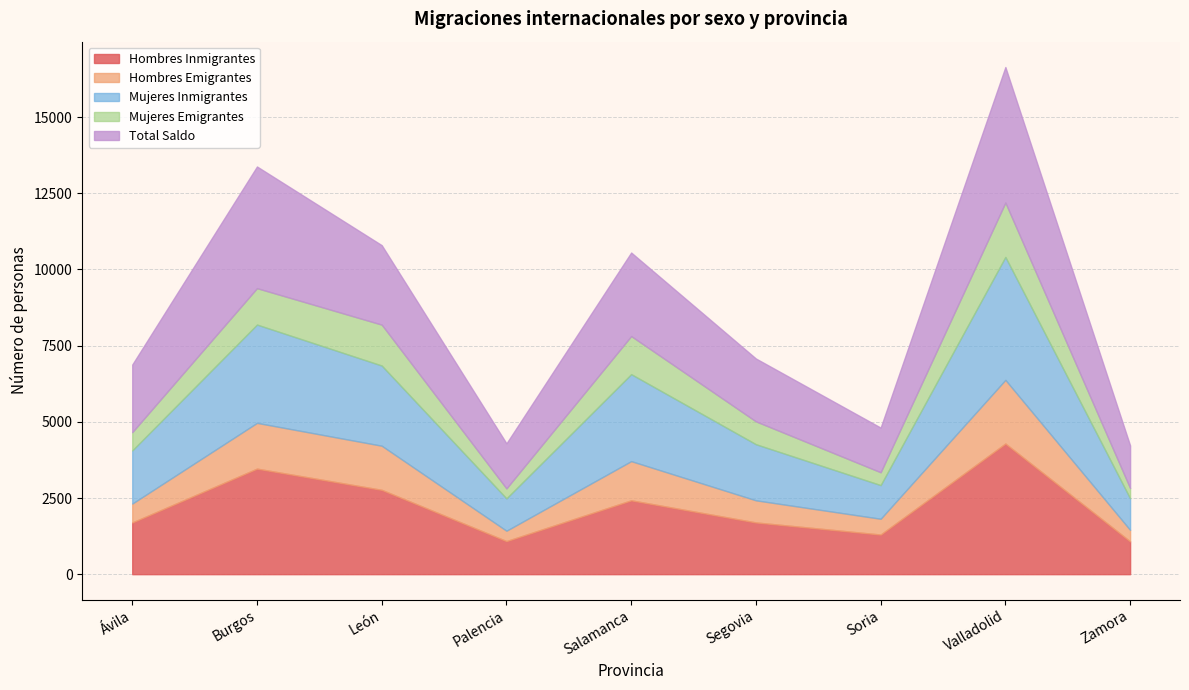

True or false: Total Saldo has a value of 1964 at Burgos.

False